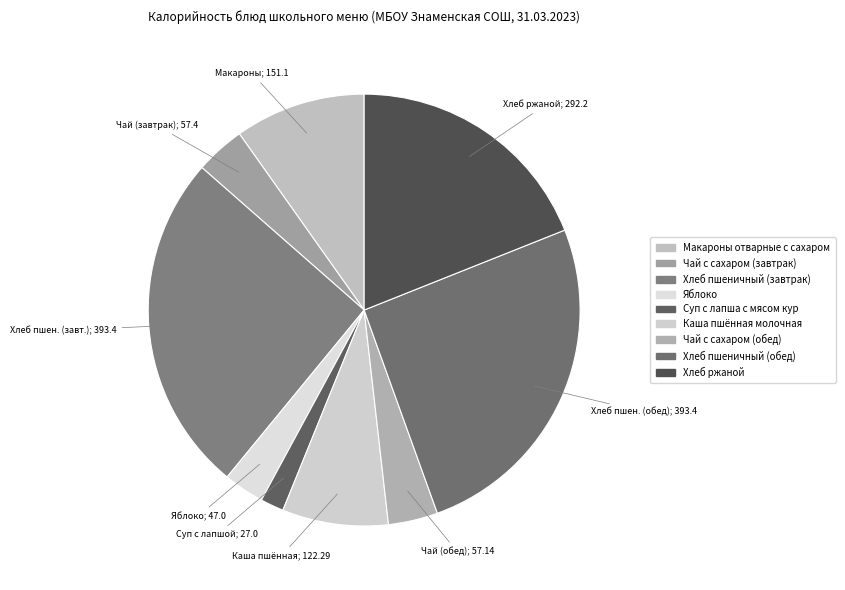

To the nearest percent, what is the difference between the largest and smallest slice percentages?

24%